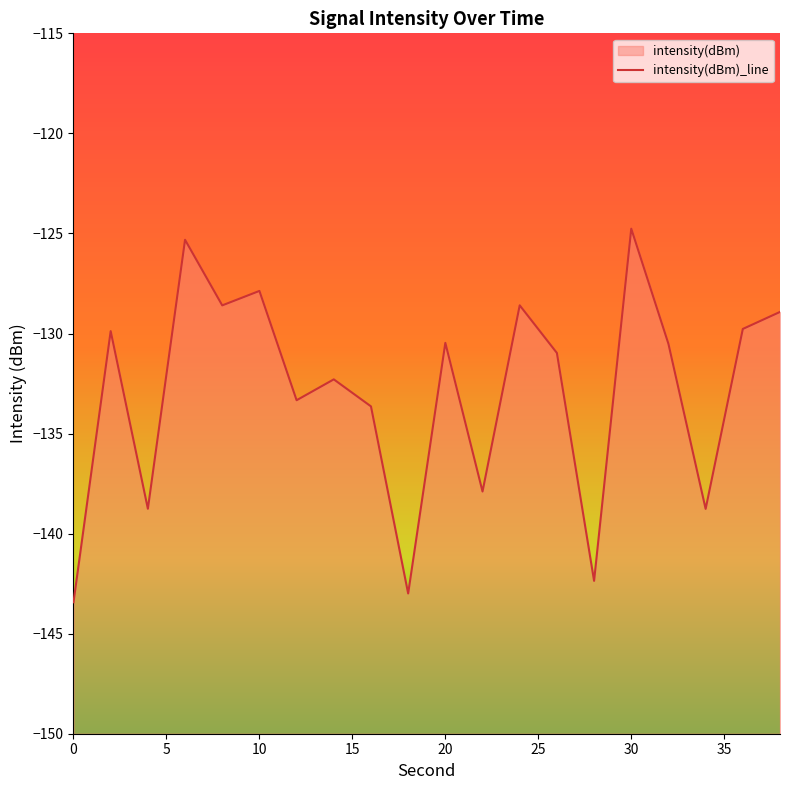

What is the sum of all values?

-2659.1